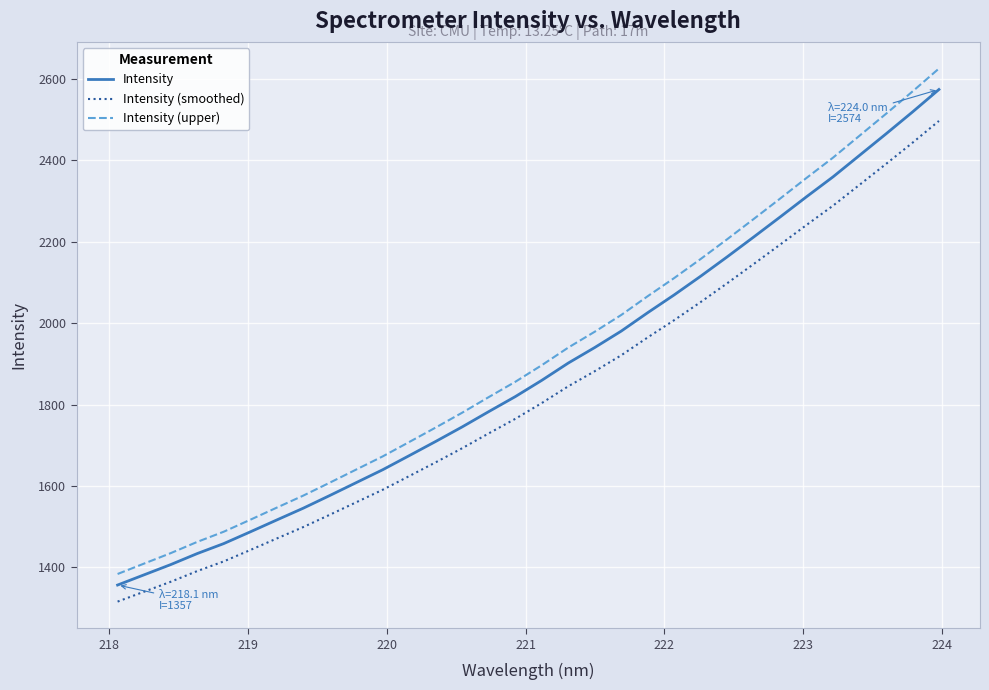

Which series has the largest range (max minus min)?

Intensity (upper)